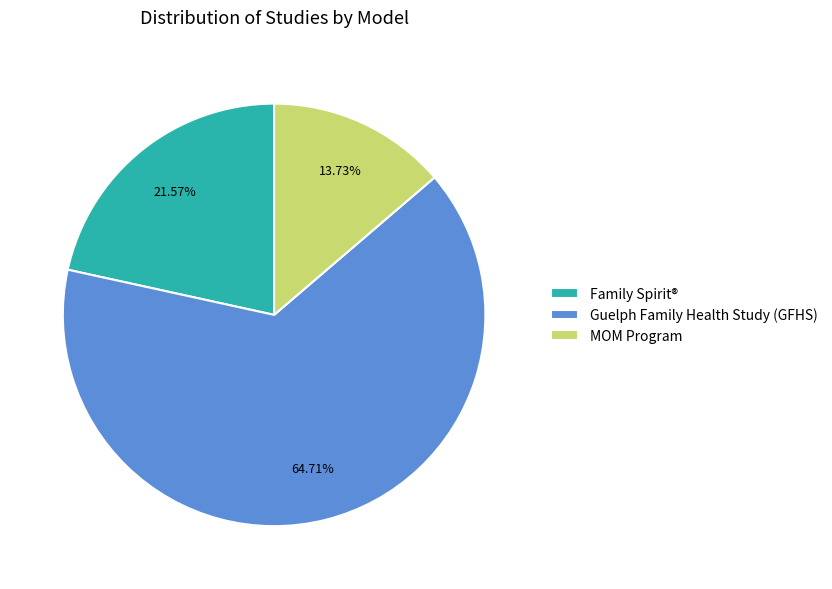

To the nearest percent, what portion does MOM Program represent?

14%